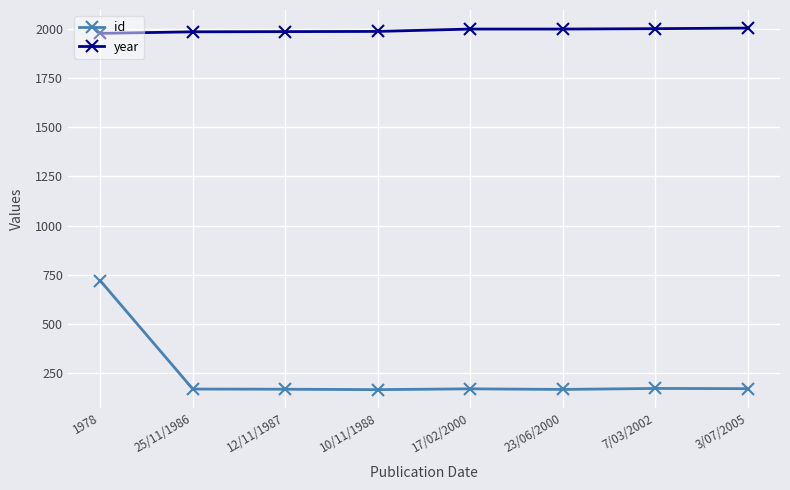

What is the label of the 7th point from the right?

25/11/1986